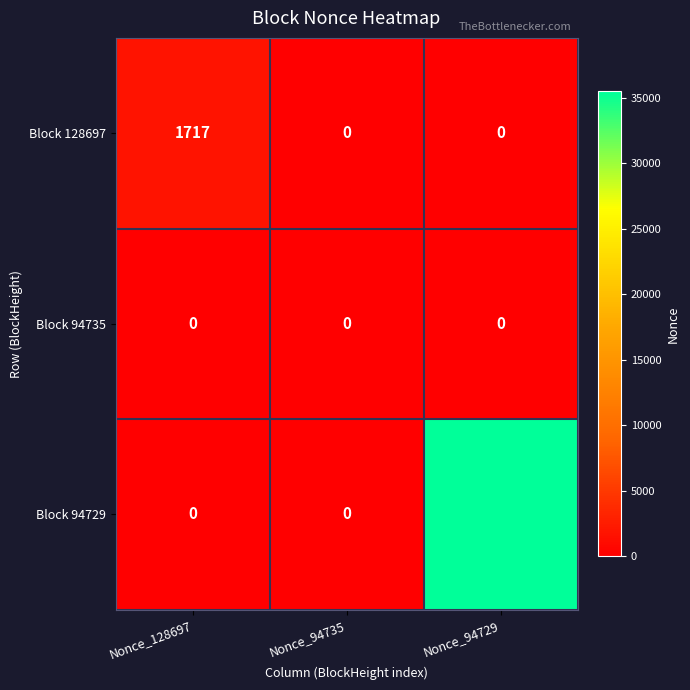

Count the Block 128697 values in the range 0 to 1717.

3